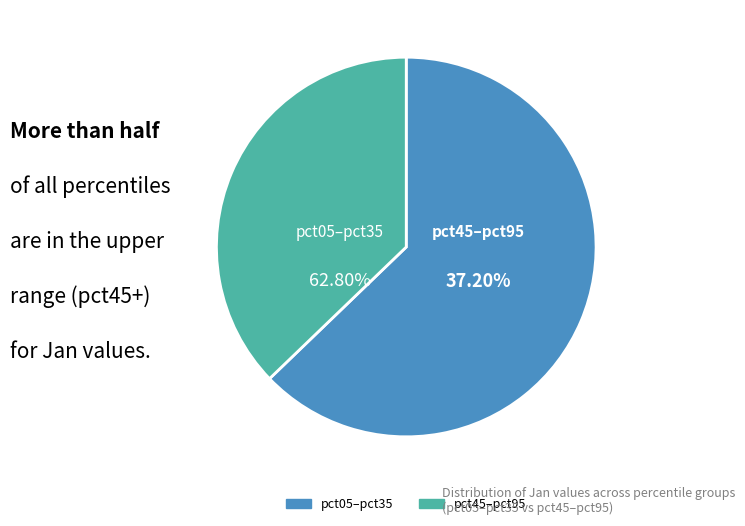

Combined, do pct55 and pct35 account for over 50%?

No